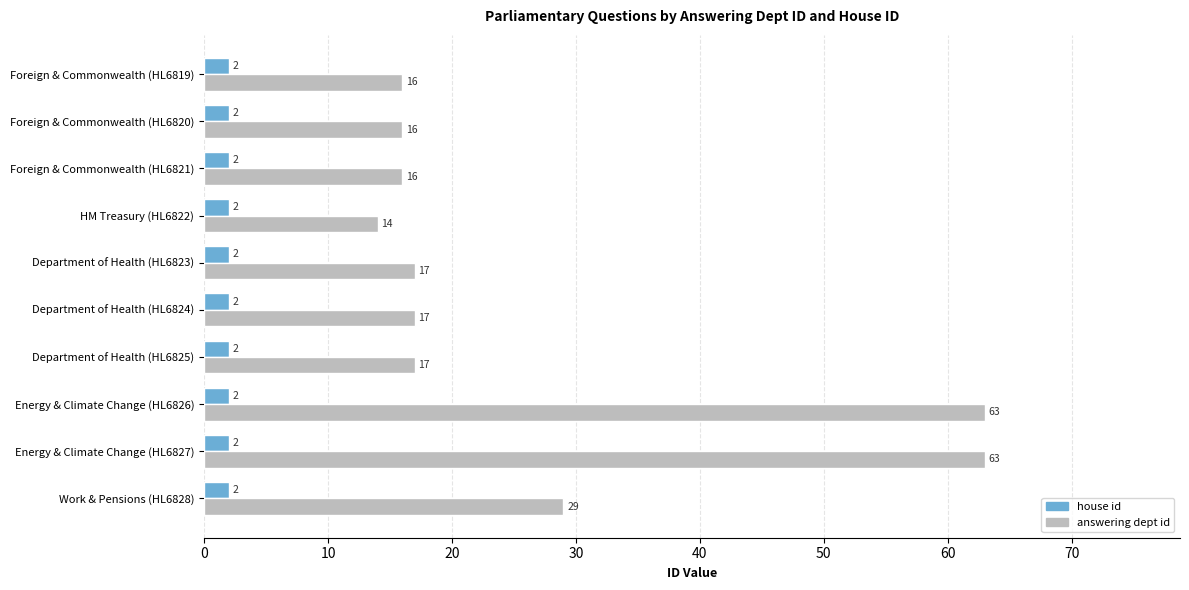

What is the smallest value displayed?

2